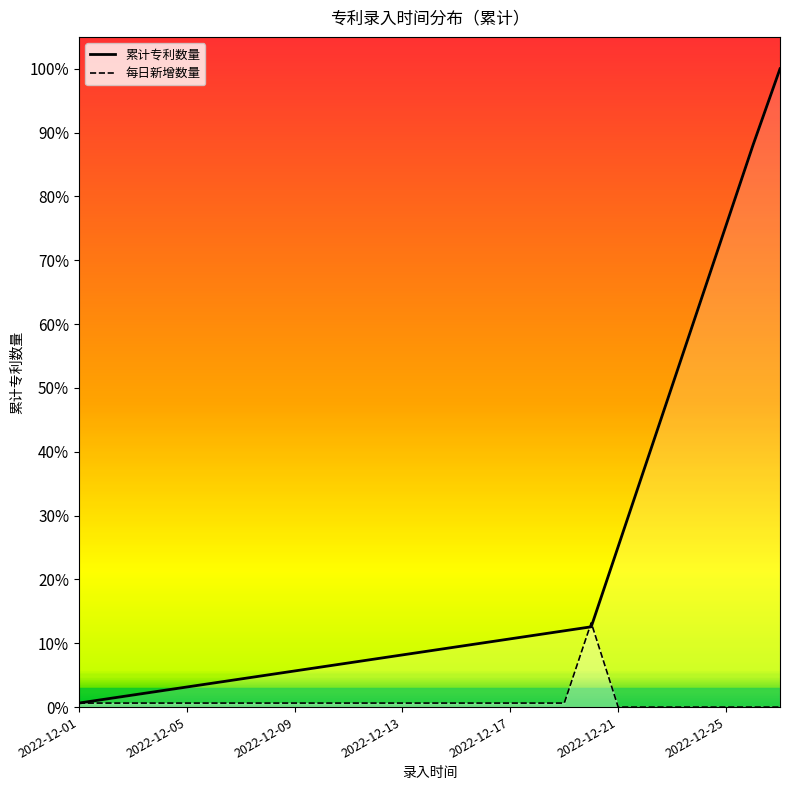

Does the chart display data point markers on the line(s)?

No